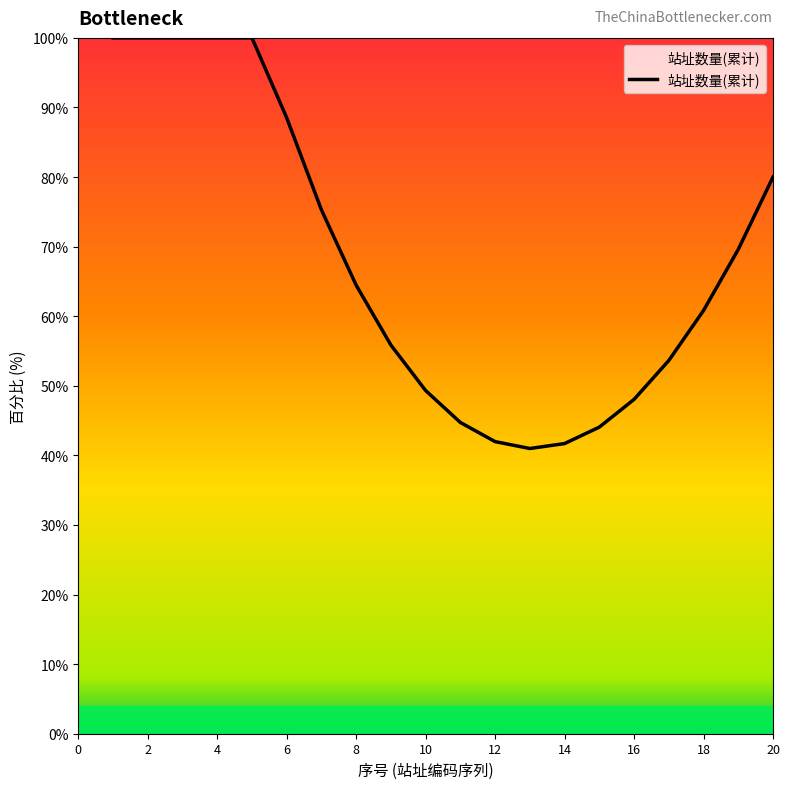

What is the smallest value displayed?

41.0